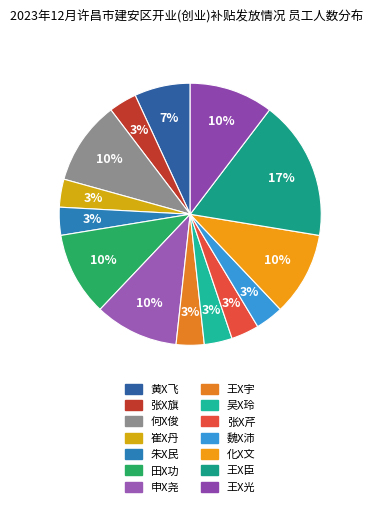

Combined, do 黄X飞 and 朱X民 account for over 50%?

No